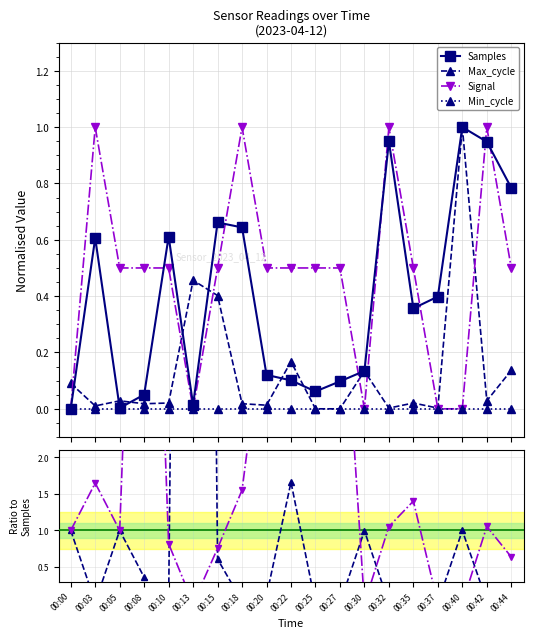

Which has a higher value, 00:18 or 00:03?

00:18